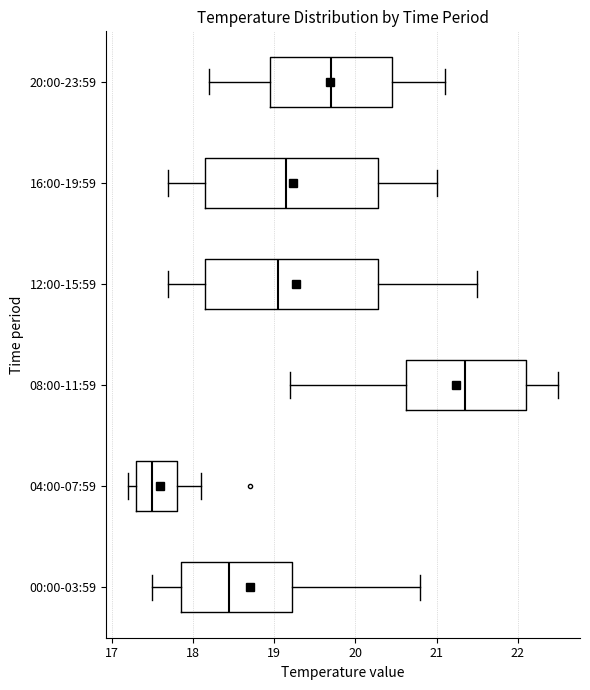

Which box has the furthest to the left median line?

04:00-07:59